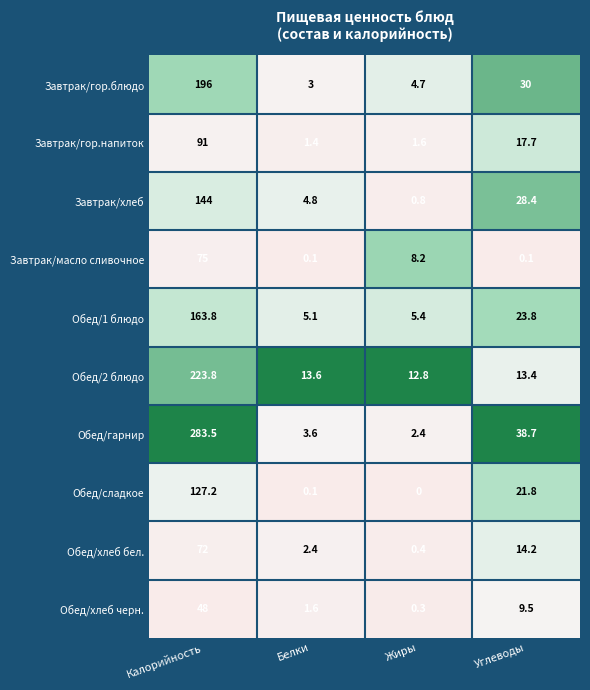

At how many categories does at least one series exceed 0?

4